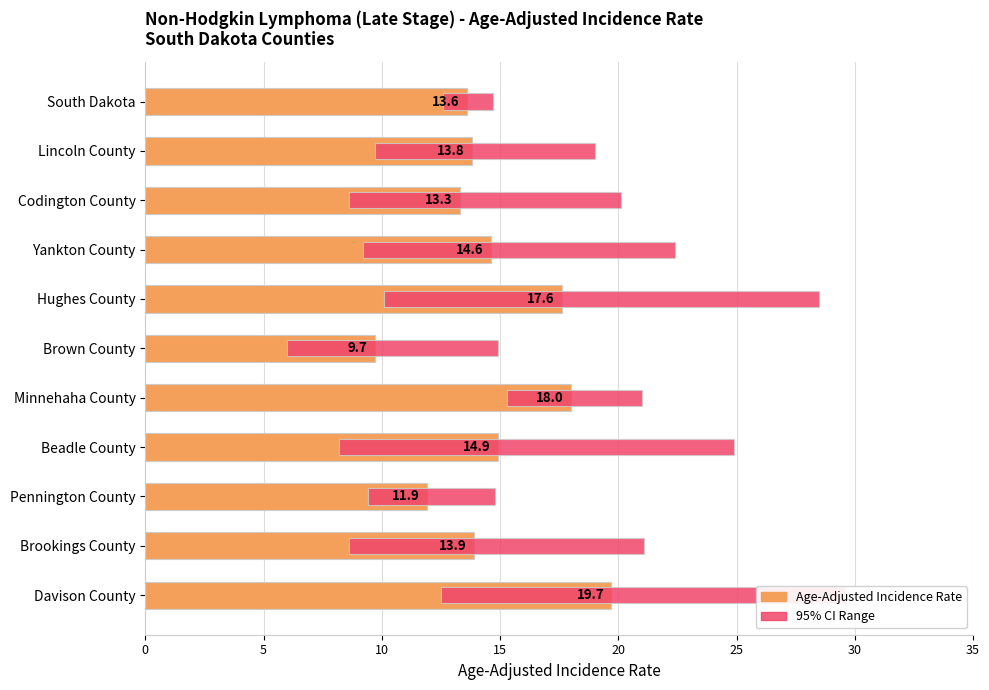

What is the sum of all 95% Confidence Interval Range values?

120.8